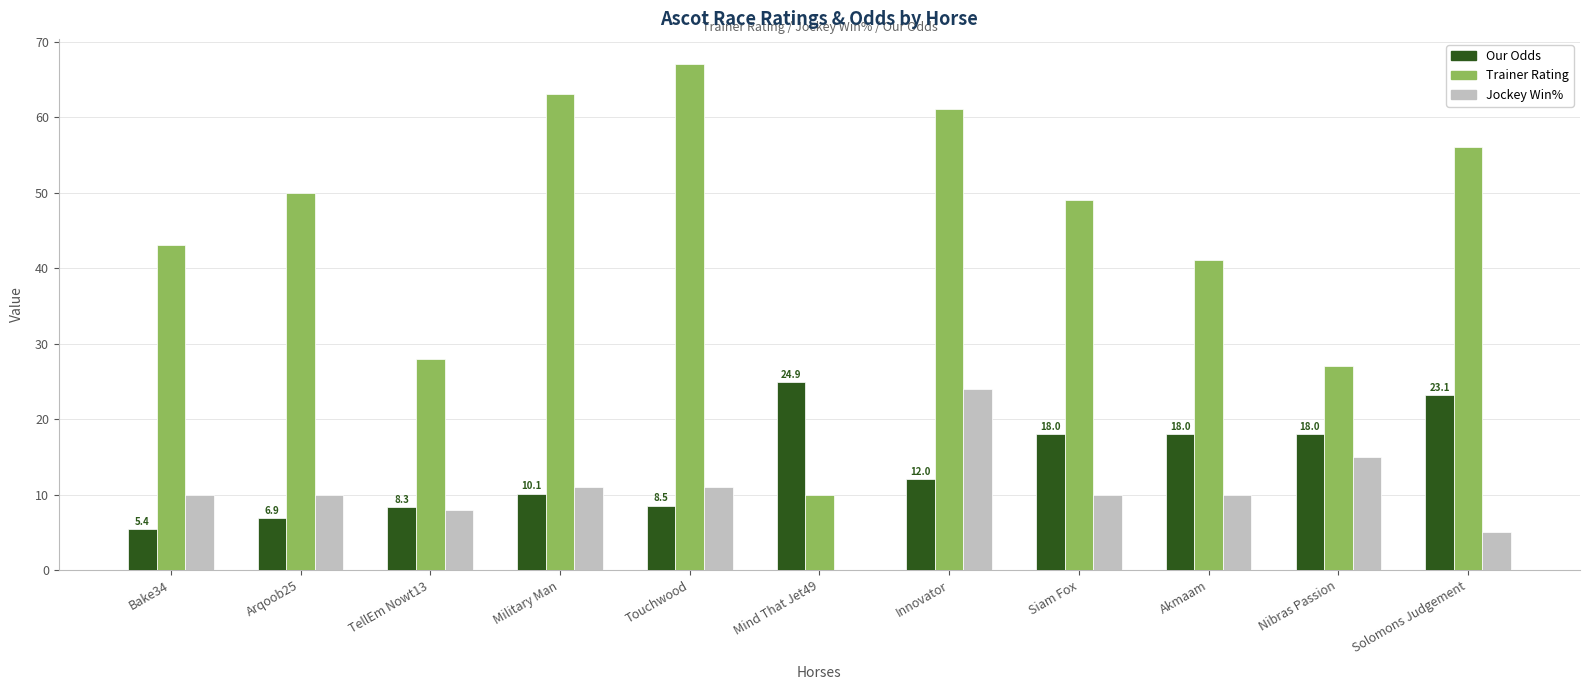

What is the greatest value displayed?

67.0